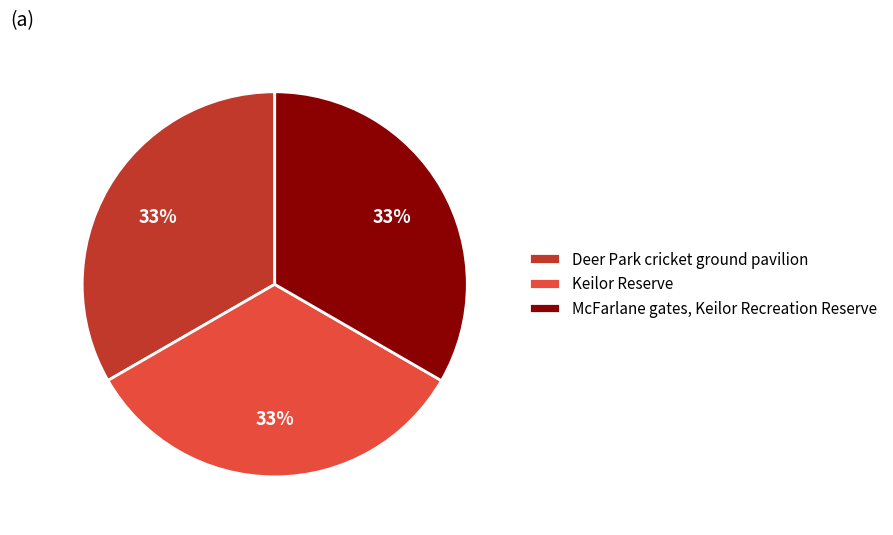

What is the ratio of the value at McFarlane gates, Keilor Recreation Reserve to the value at Keilor Reserve?

1.0